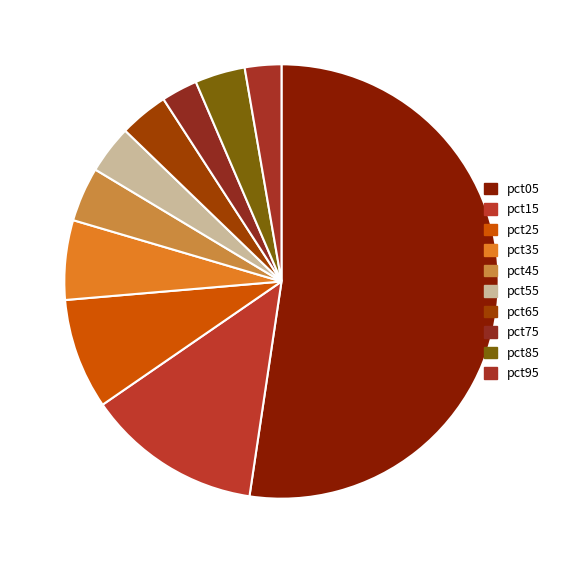

To the nearest percent, what portion does pct65 represent?

4%